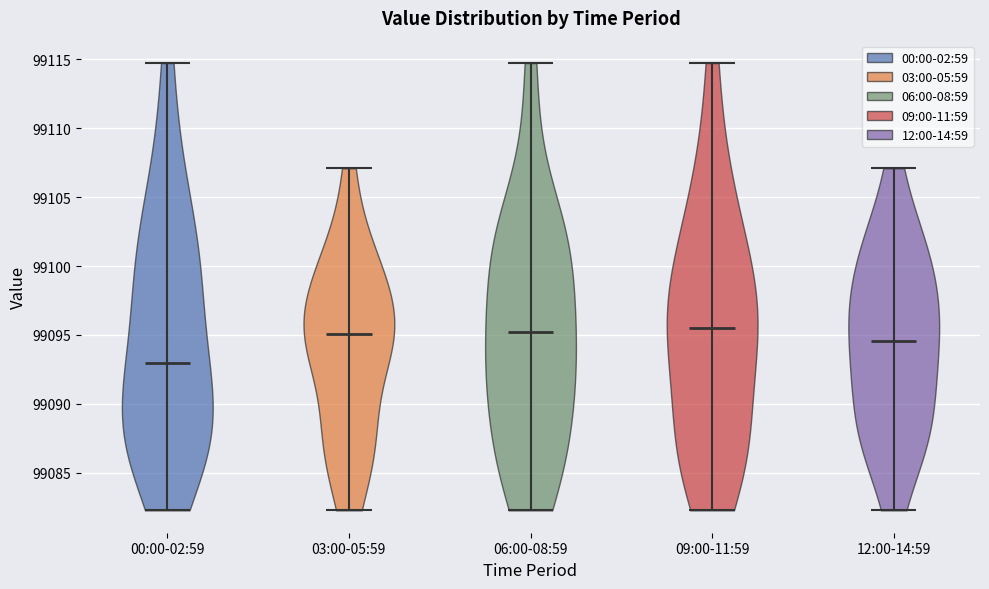

Which violin has the lowest median line?

00:00-02:59